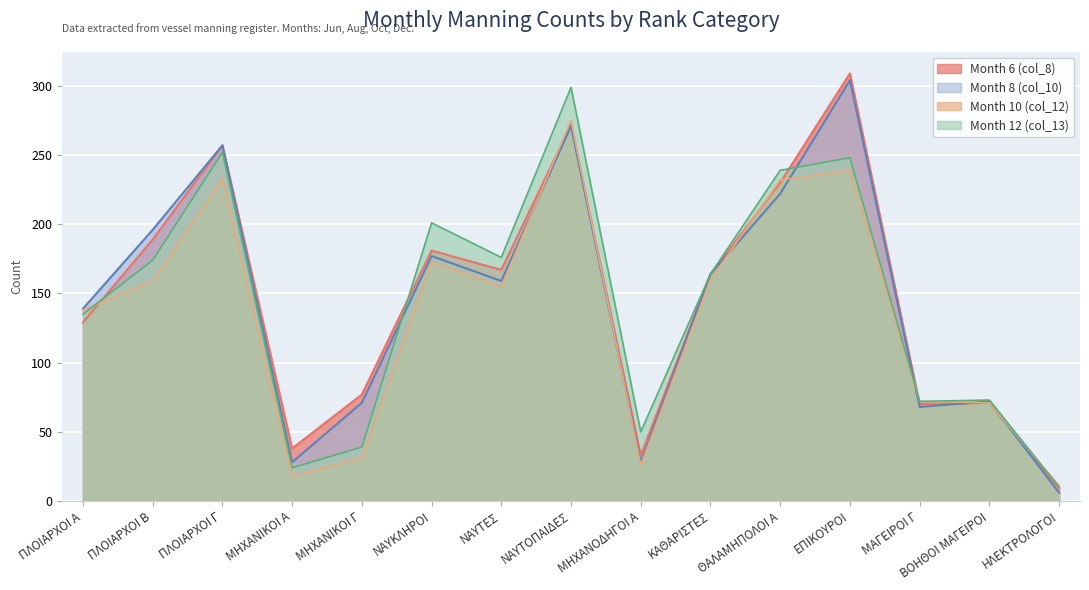

List the labels in order of Month 6 (col_8) value, smallest first.

ΗΛΕΚΤΡΟΛΟΓΟΙ, ΜΗΧΑΝΟΔΗΓΟΙ Α, ΜΗΧΑΝΙΚΟΙ Α, ΜΑΓΕΙΡΟΙ Γ, ΒΟΗΘΟΙ ΜΑΓΕΙΡΟΙ, ΜΗΧΑΝΙΚΟΙ Γ, ΠΛΟΙΑΡΧΟΙ Α, ΚΑΘΑΡΙΣΤΕΣ, ΝΑΥΤΕΣ, ΝΑΥΚΛΗΡΟΙ, ΠΛΟΙΑΡΧΟΙ Β, ΘΑΛΑΜΗΠΟΛΟΙ Α, ΠΛΟΙΑΡΧΟΙ Γ, ΝΑΥΤΟΠΑΙΔΕΣ, ΕΠΙΚΟΥΡΟΙ